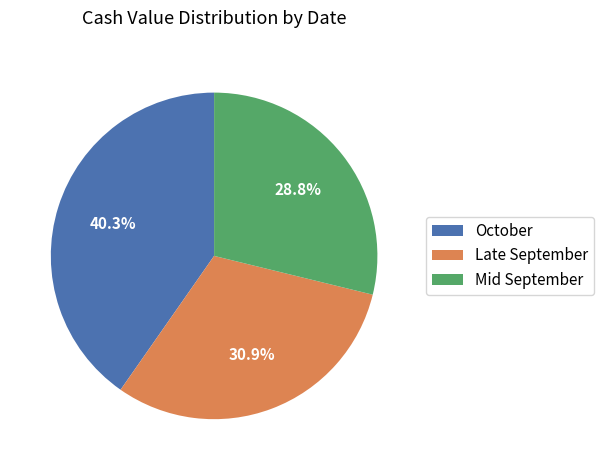

Is there any slice that represents more than half of the pie?

No